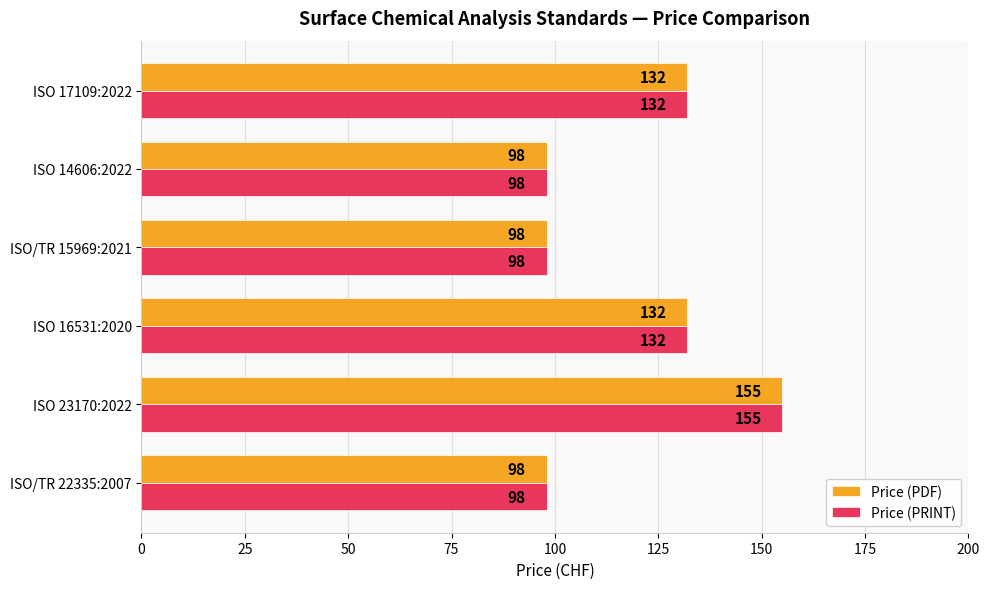

What is the total value across all series at ISO 23170:2022?

310